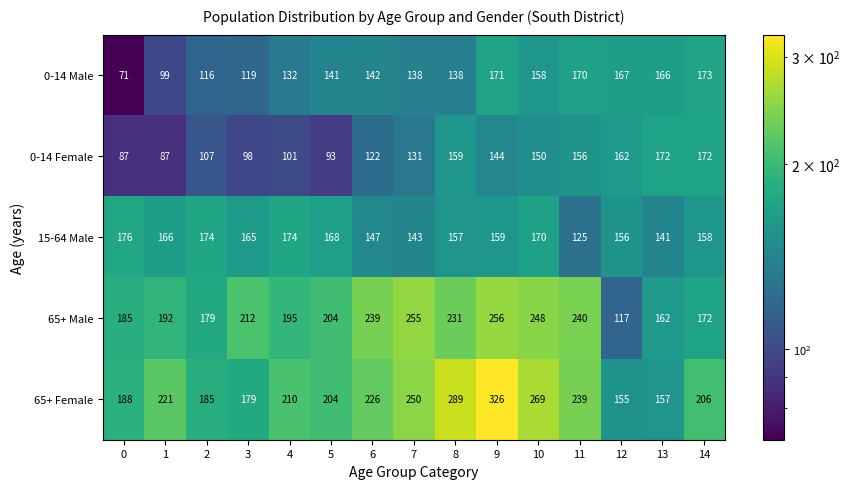

Rank the series at 13 from highest to lowest value.

0-14 Female, 0-14 Male, 65+ Male, 65+ Female, 15-64 Male